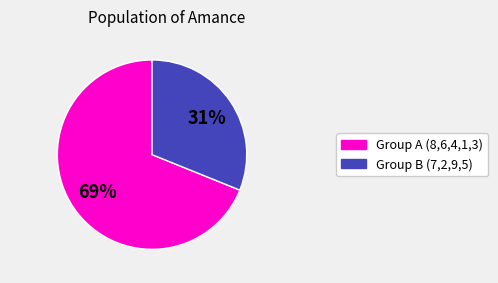

Is there any slice that represents more than half of the pie?

Yes